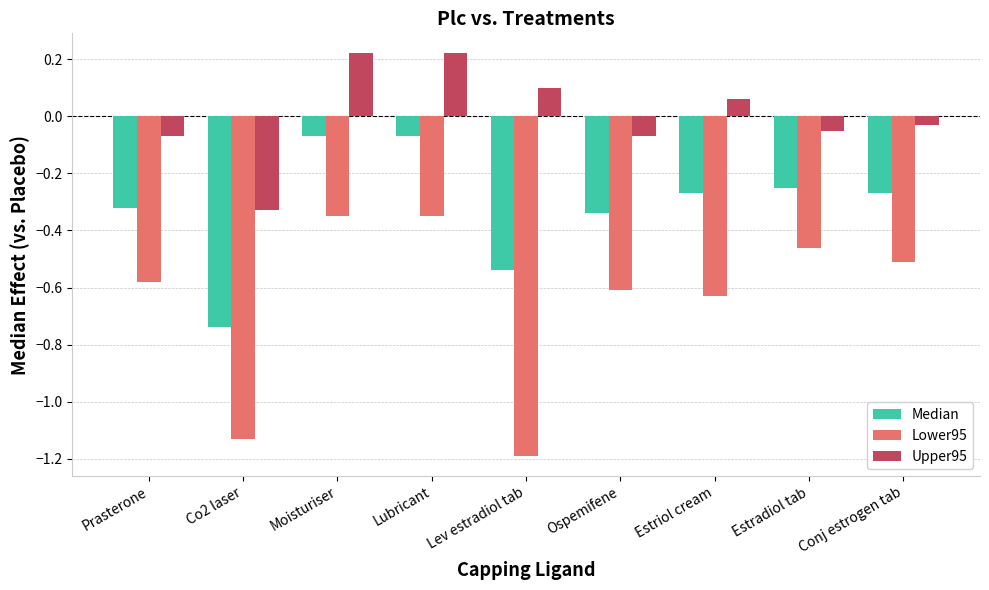

Where is Upper95 nearest to the value 0?

Conj estrogen tab